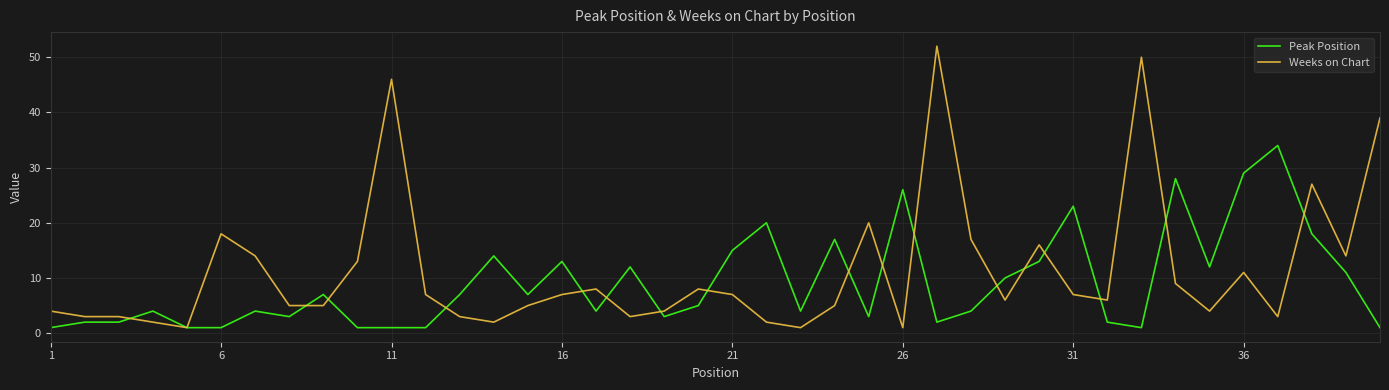

What is the maximum value shown in the chart?

52